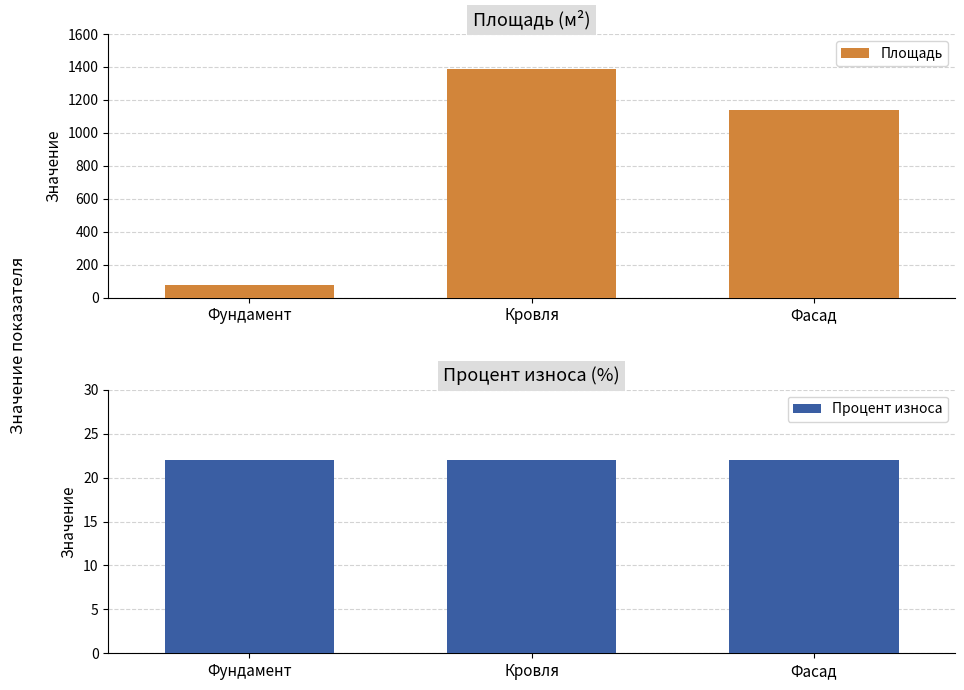

Reading left to right, extract all data points from this chart.

Площадь: Фундамент=76.5	Кровля=1386.0	Фасад=1137.6
Процент износа: Фундамент=22.0	Кровля=22.0	Фасад=22.0